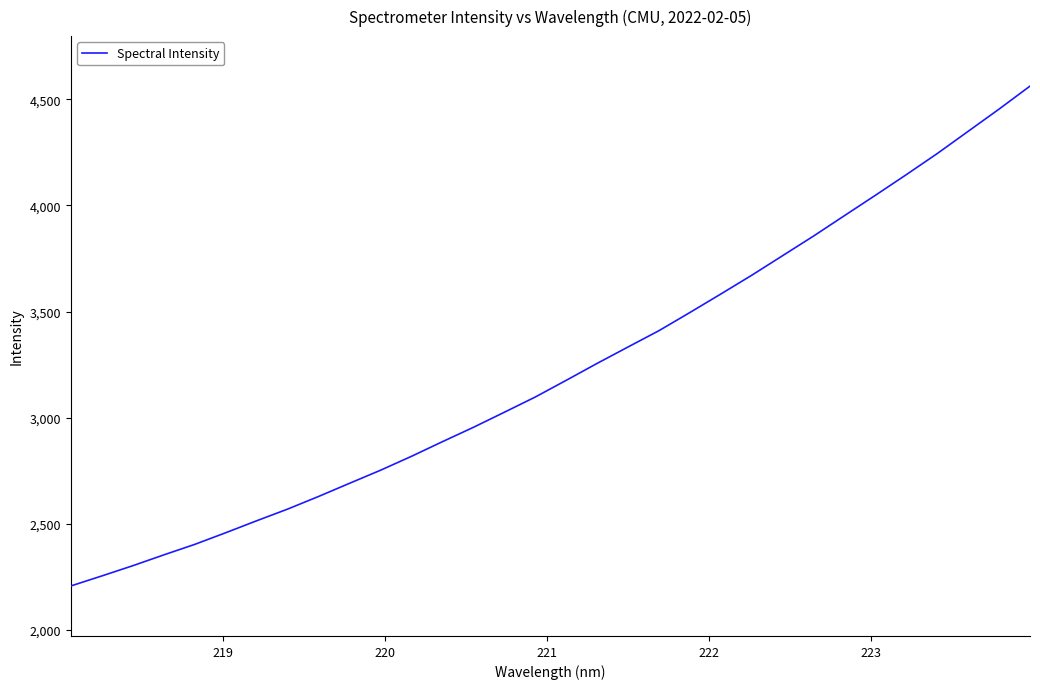

How many lines are shown in the chart?

1